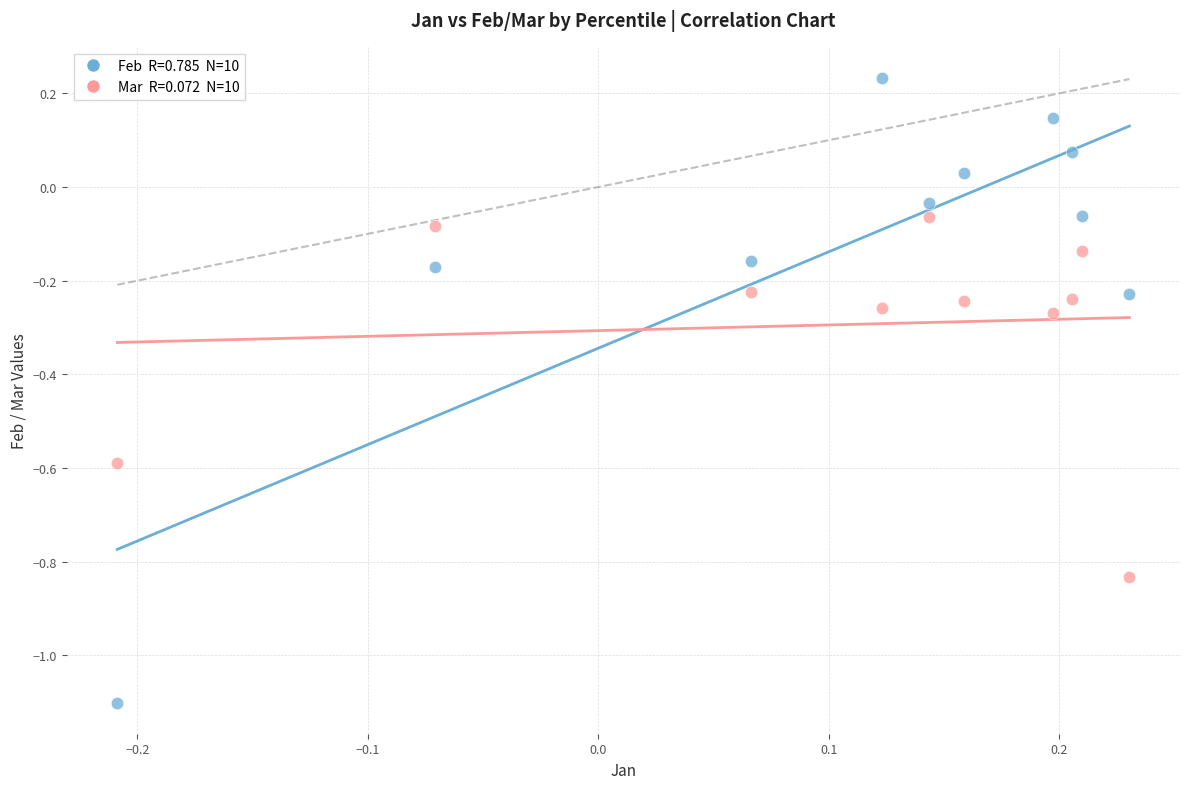

Across all data points, what is the range of X values (max minus min)?

0.4